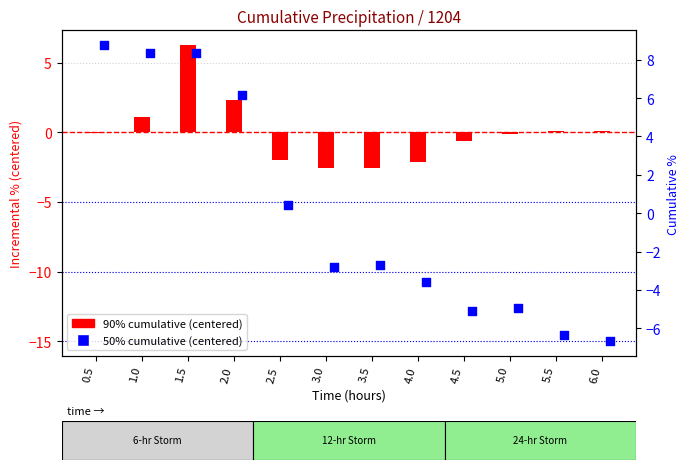

Which series reaches the minimum Y coordinate?

50% (centered)